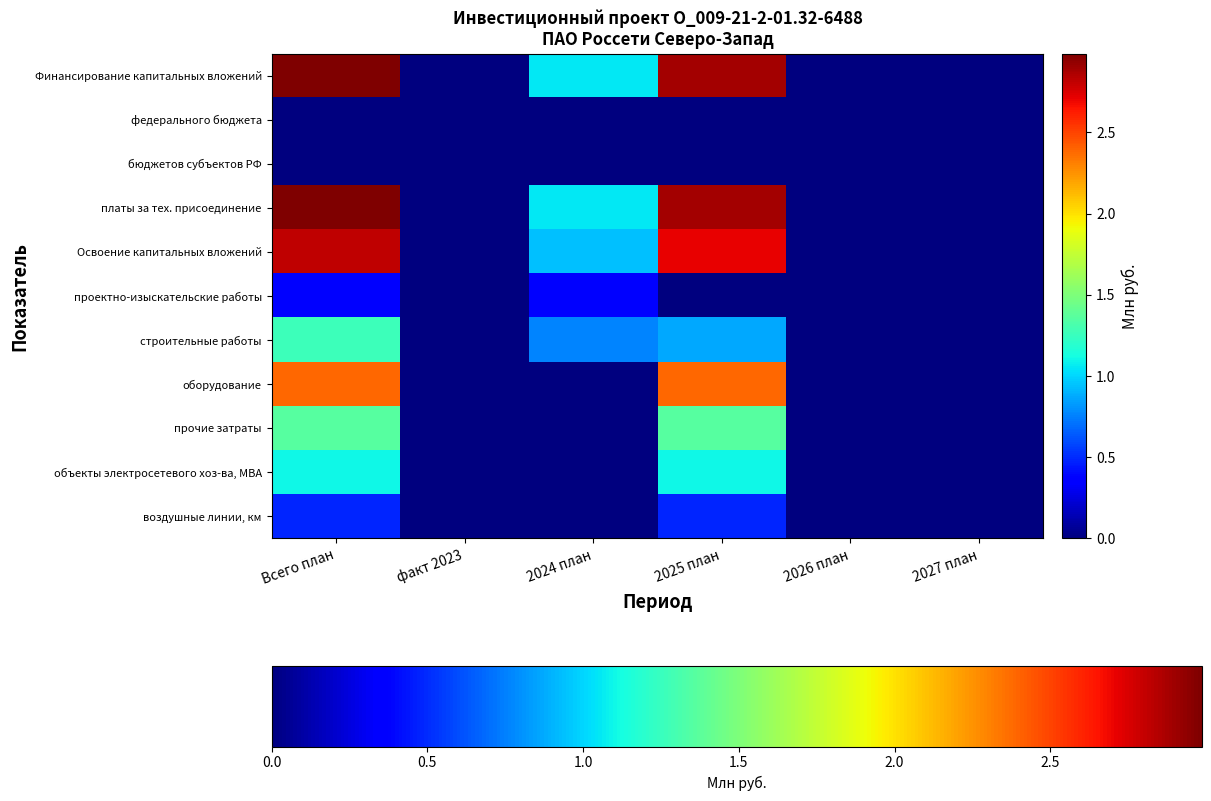

At 2025 план, list the series in order from smallest to largest.

федерального бюджета, бюджетов субъектов РФ, проектно-изыскательские работы, воздушные линии, км, строительные работы, объекты электросетевого хоз-ва, МВА, прочие затраты, оборудование, Освоение капитальных вложений, Финансирование капитальных вложений, платы за тех. присоединение